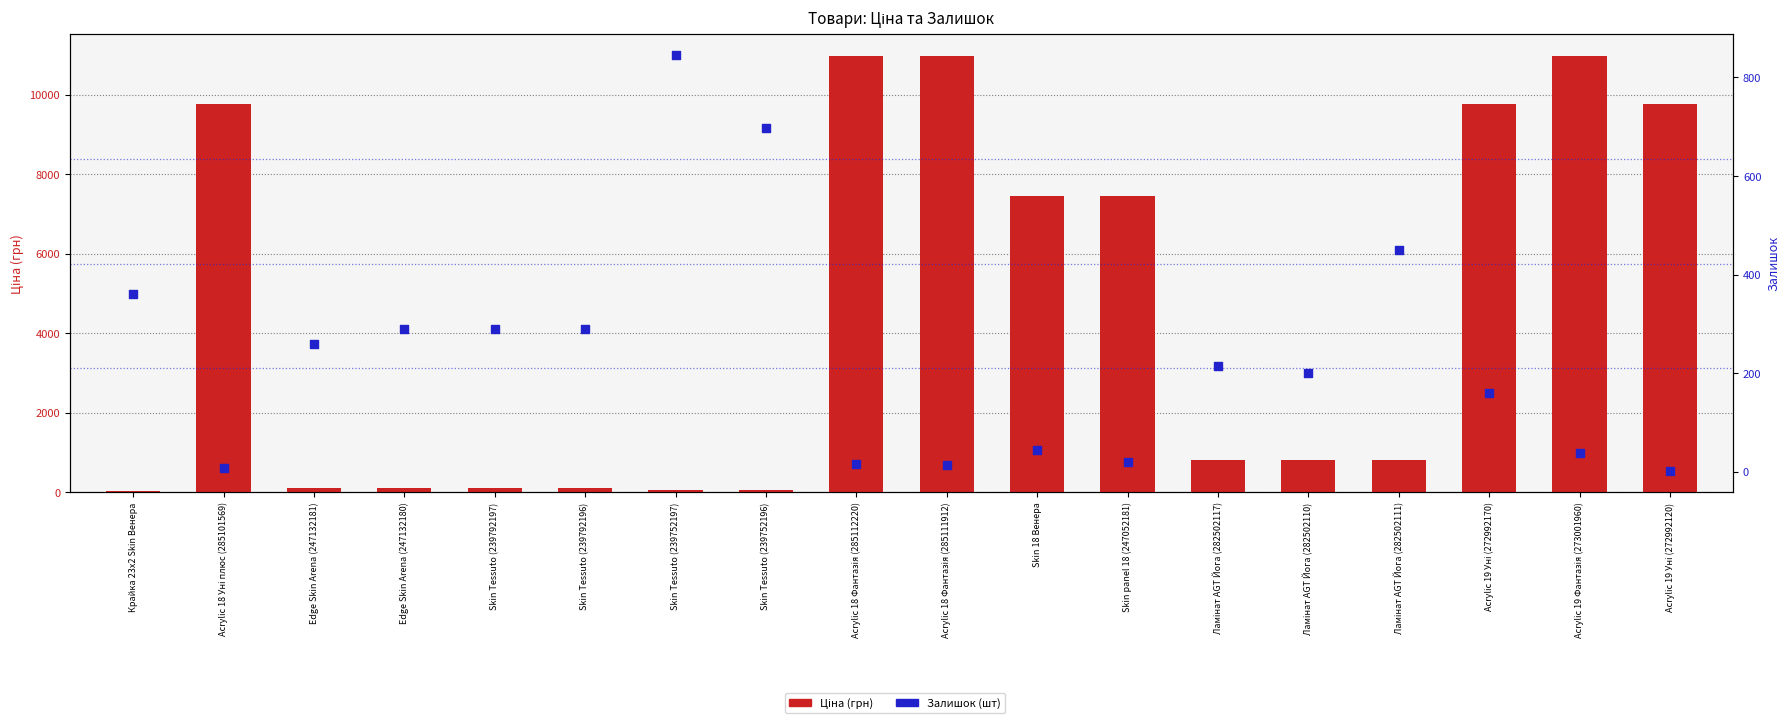

Is the value of Залишок at Acrylic 19 Уні (272992120) greater than the value of Ціна at Ламінат AGT Йога (282502111)?

No